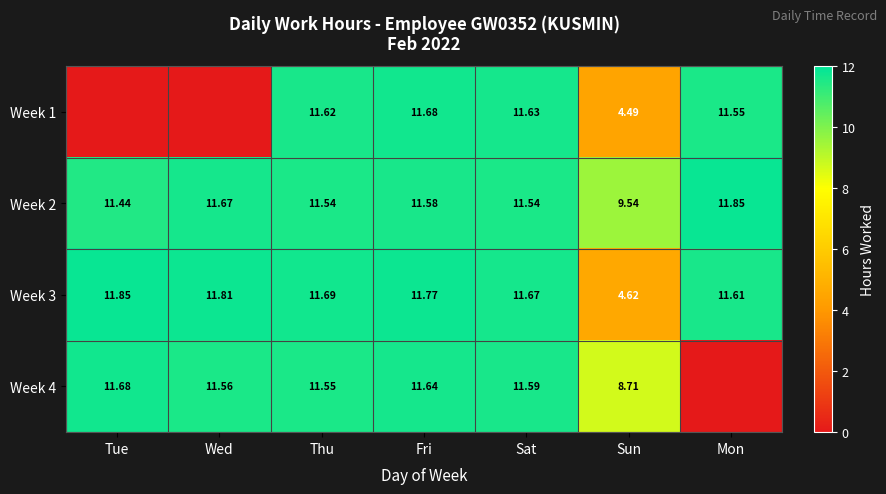

Read the Week 3 value at Wed.

11.8